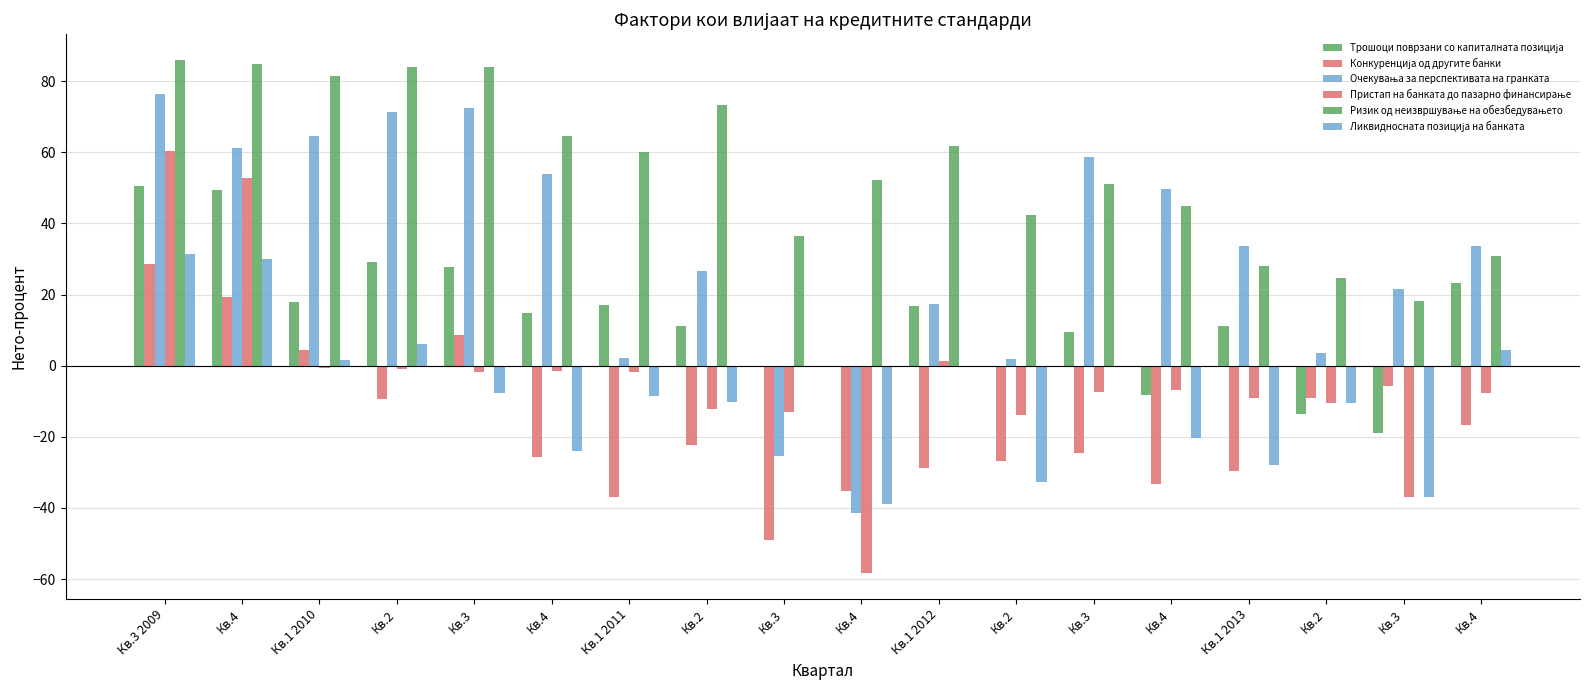

Are the bars horizontal?

No